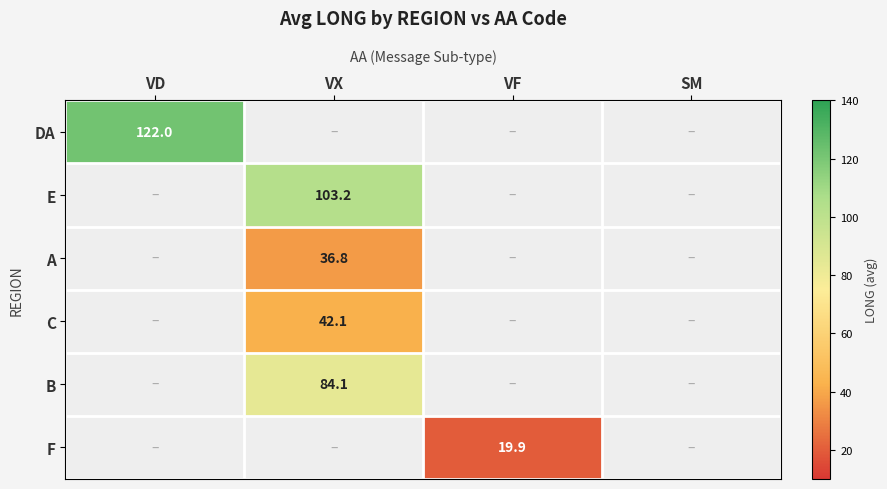

Is it true that DA equals 180.8 at VD?

False